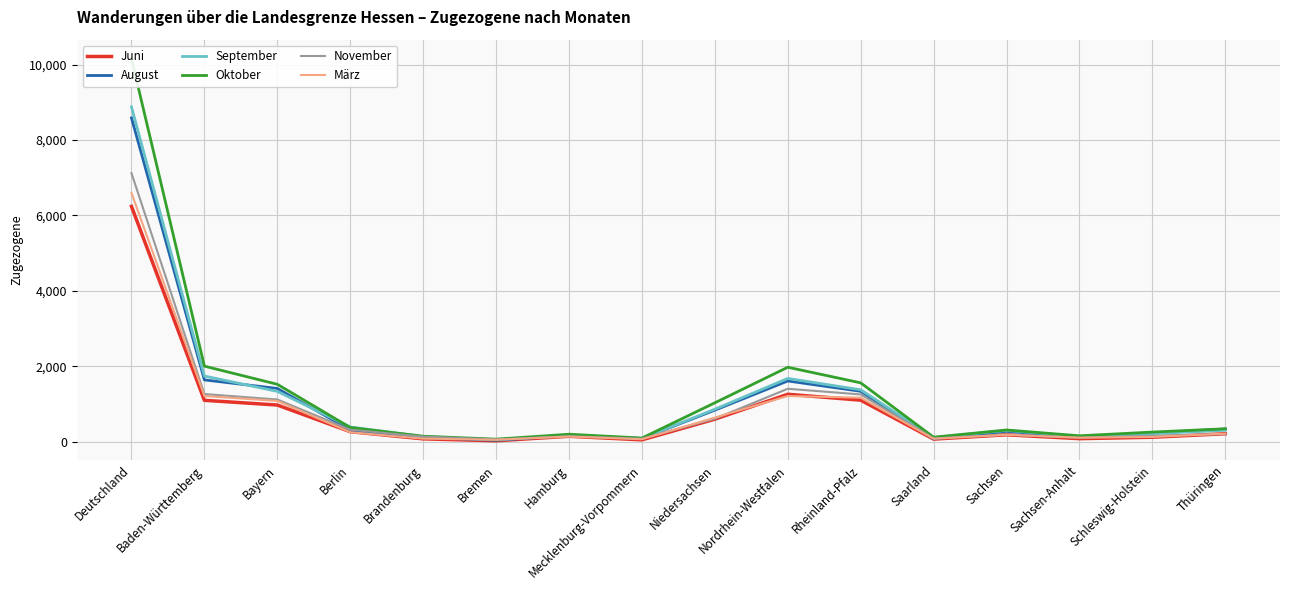

How many lines are shown in the chart?

6